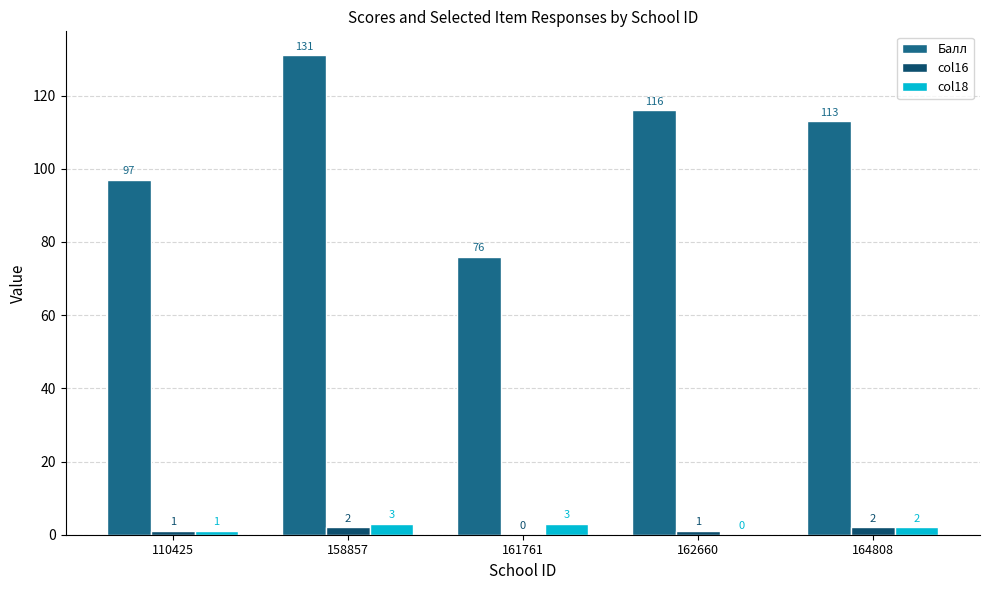

Are the bars horizontal?

No